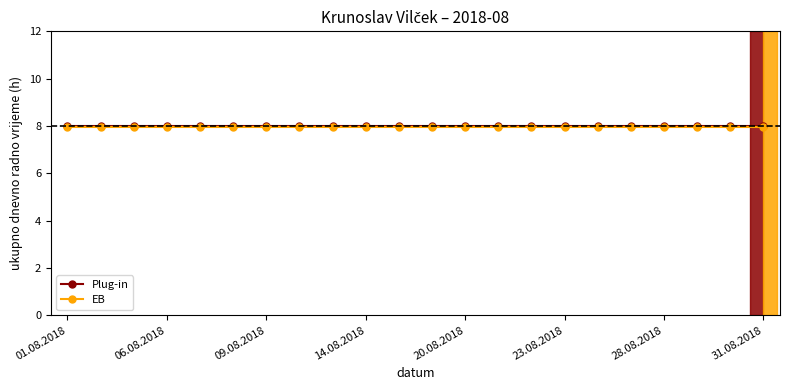

How many lines are shown in the chart?

2